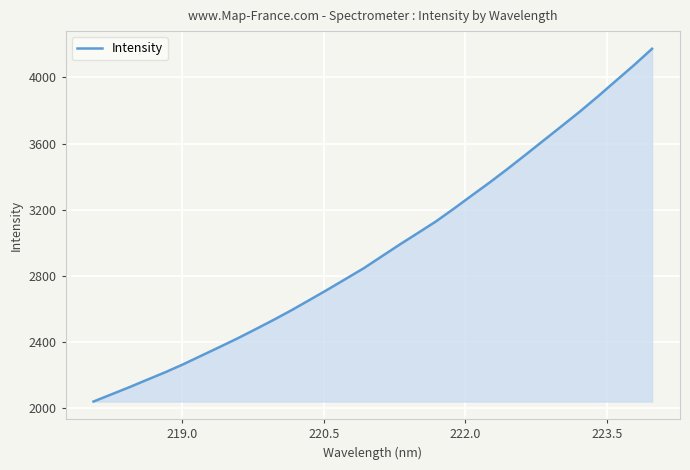

Does the chart display data point markers on the line(s)?

No